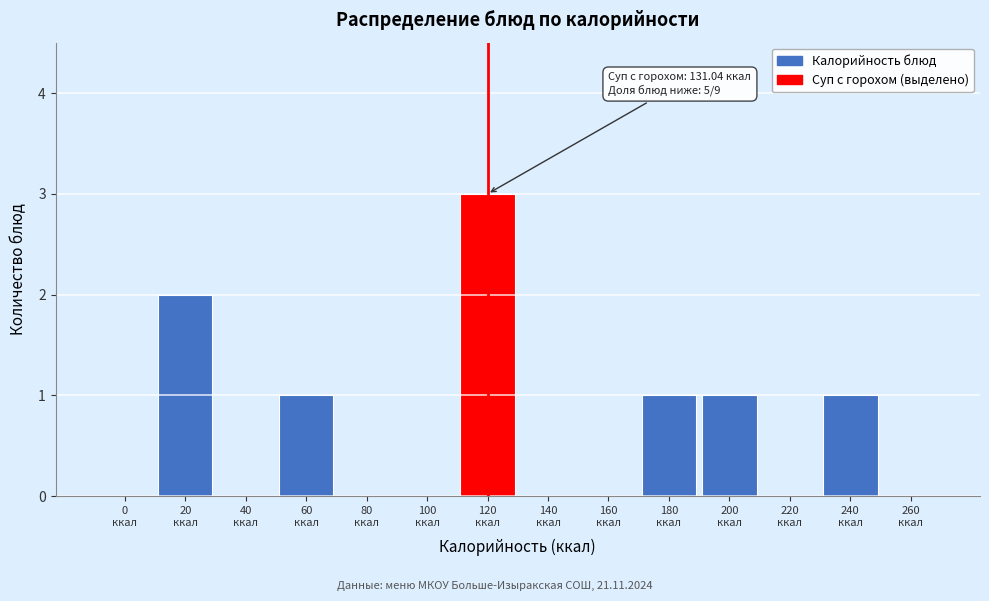

What is the sum of all values?

9